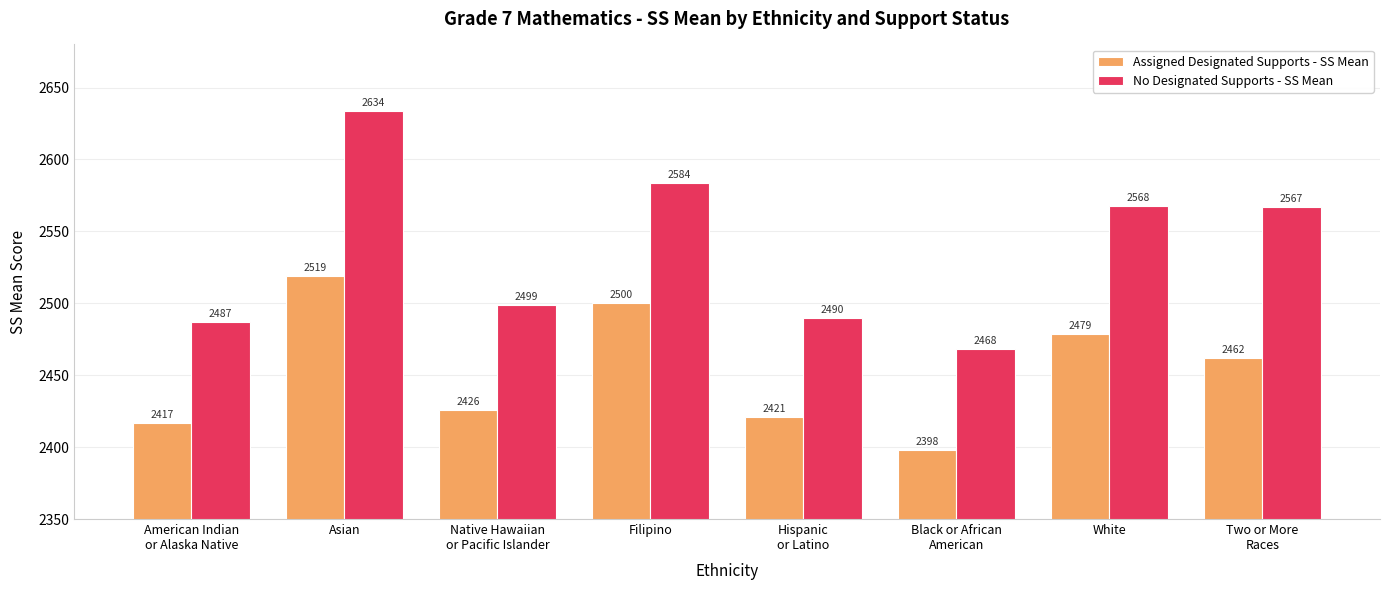

Count the number of categories in the chart.

8